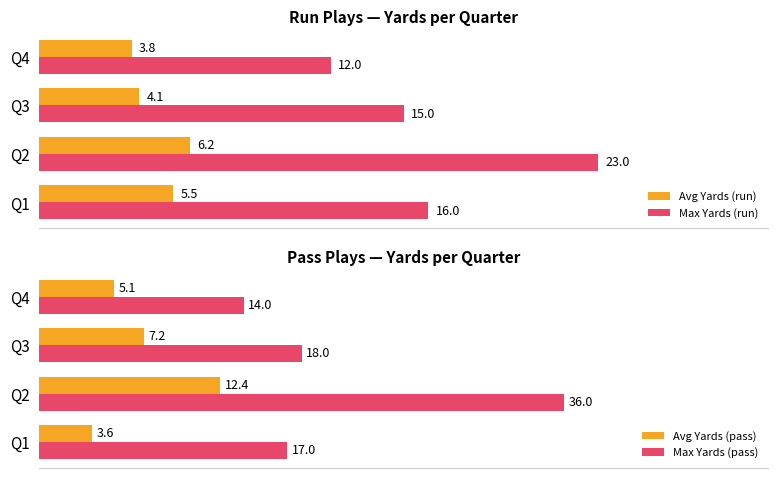

What is the sum of all Max Yards (run) values?

66.0